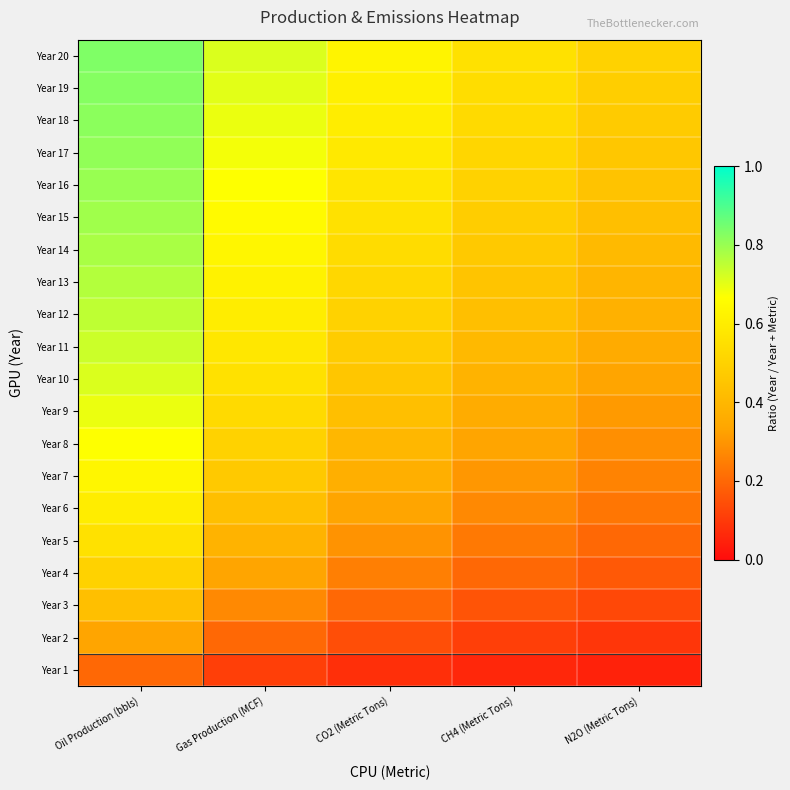

What is the total value across all series at CO2 (Metric Tons)?

8.5